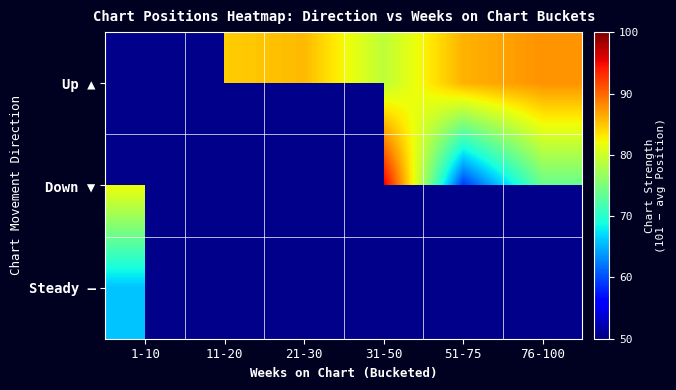

Which label corresponds to the smallest value in the chart?

51-75